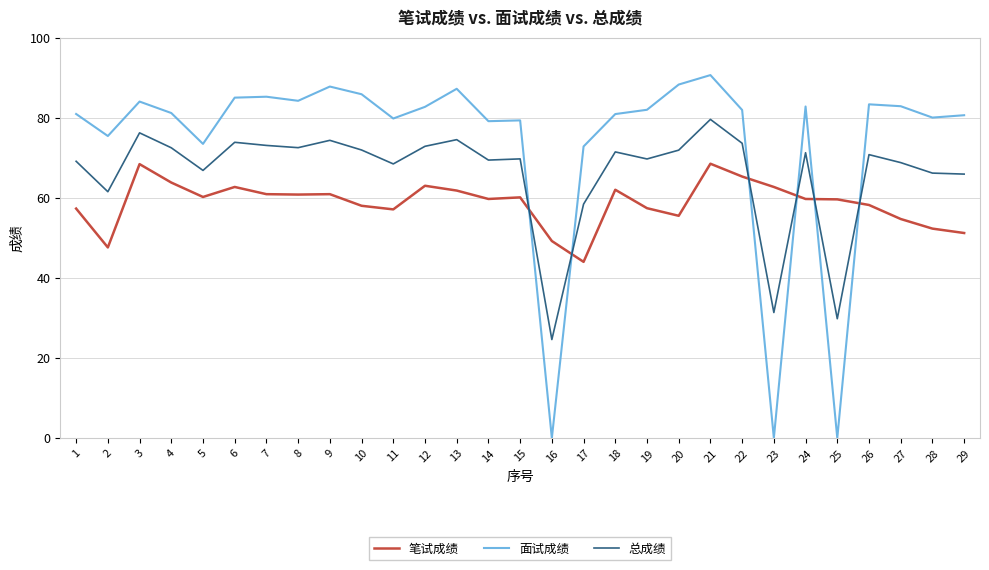

What is the difference between the maximum and minimum values in the 笔试成绩 series?

24.5